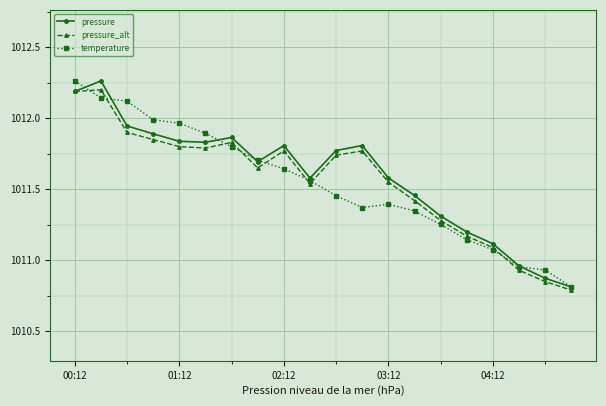

What is the minimum value shown in the chart?

1010.8